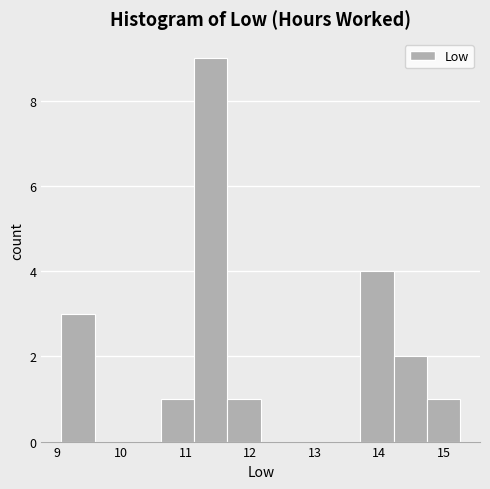

Which range on the x-axis has the tallest bar?

11.1 to 11.6